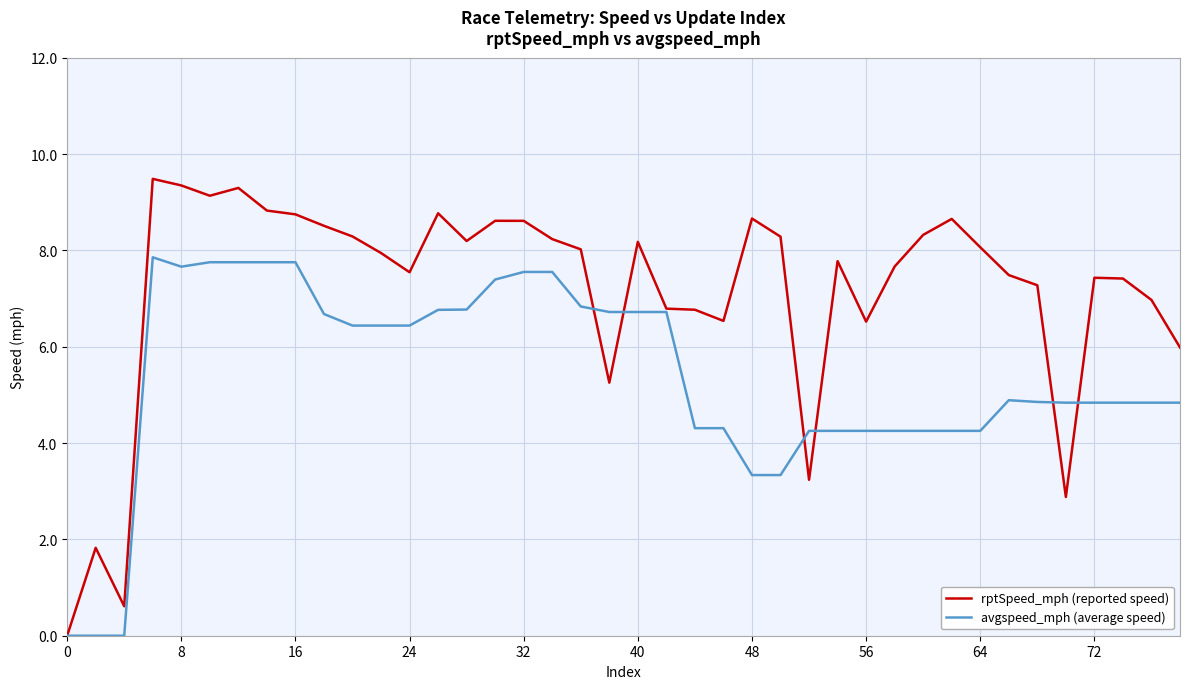

Rank the series by their average value, from lowest to highest.

avgspeed_mph (average speed), rptSpeed_mph (reported speed)